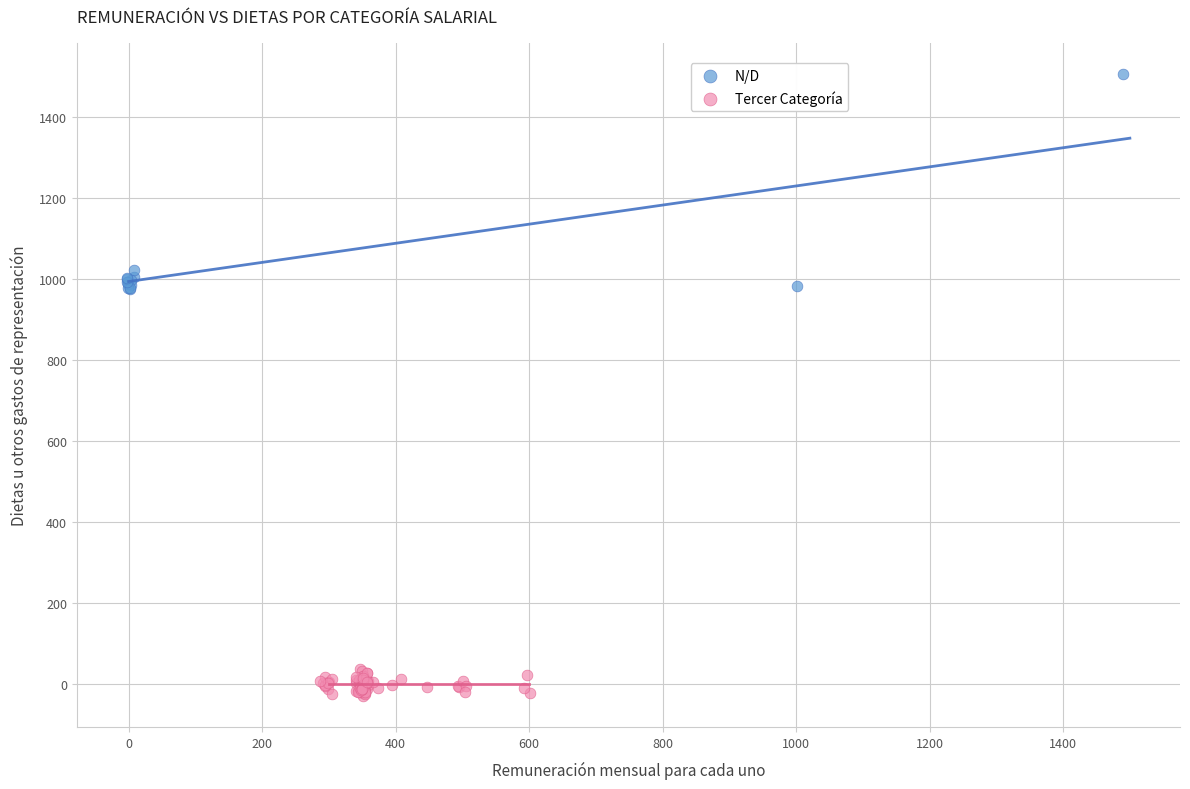

Which series contains the lowest Y value?

Tercer Categoría